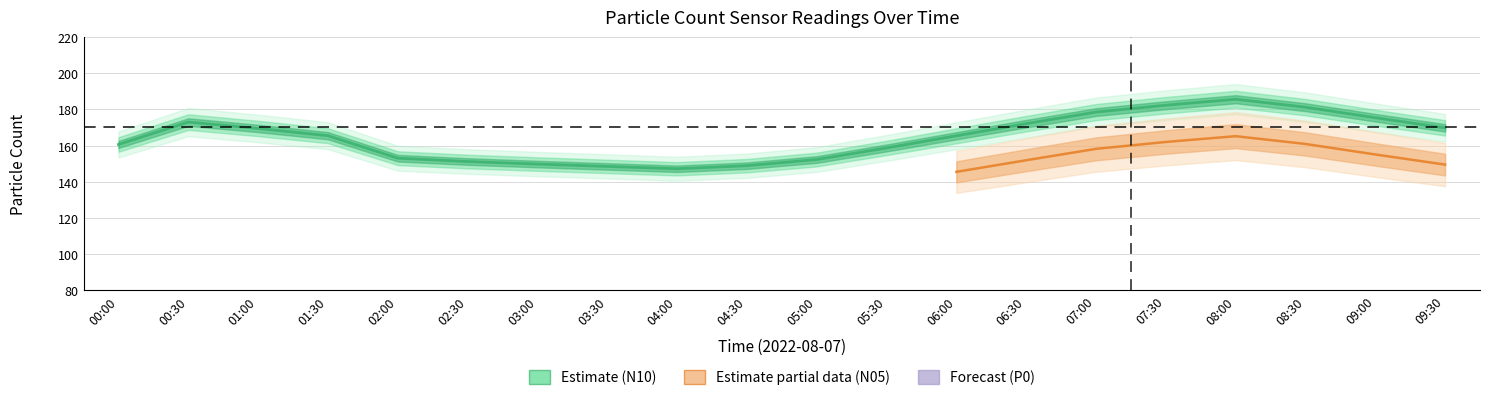

Is it true that N1 equals 223.9 at 01:00?

False